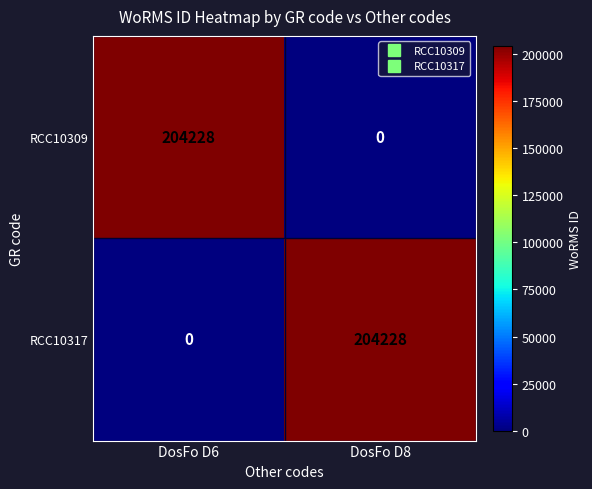

Is it true that RCC10309 equals 138607 at DosFo D8?

False